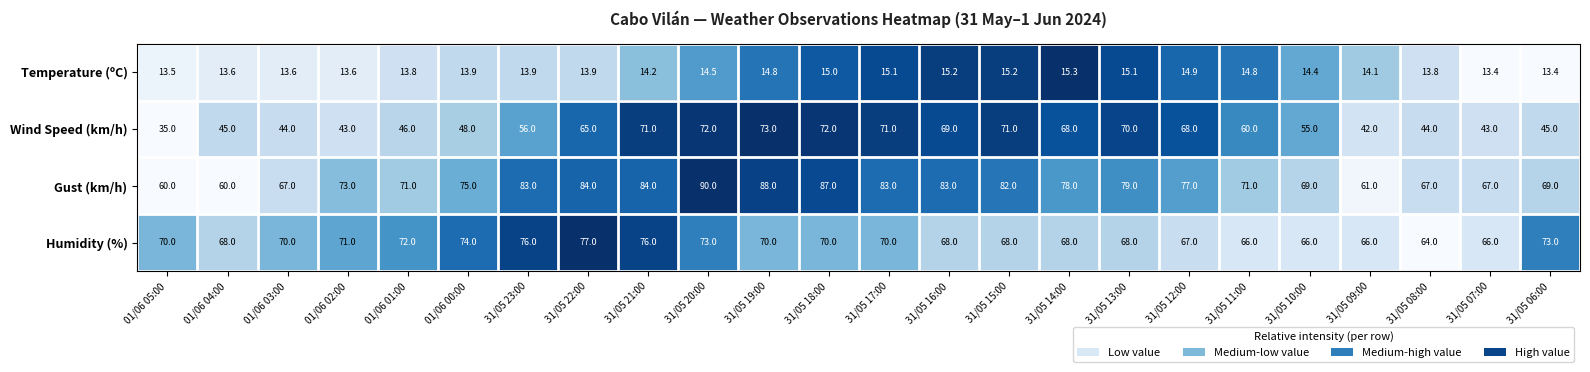

What is the maximum value shown in the chart?

90.0